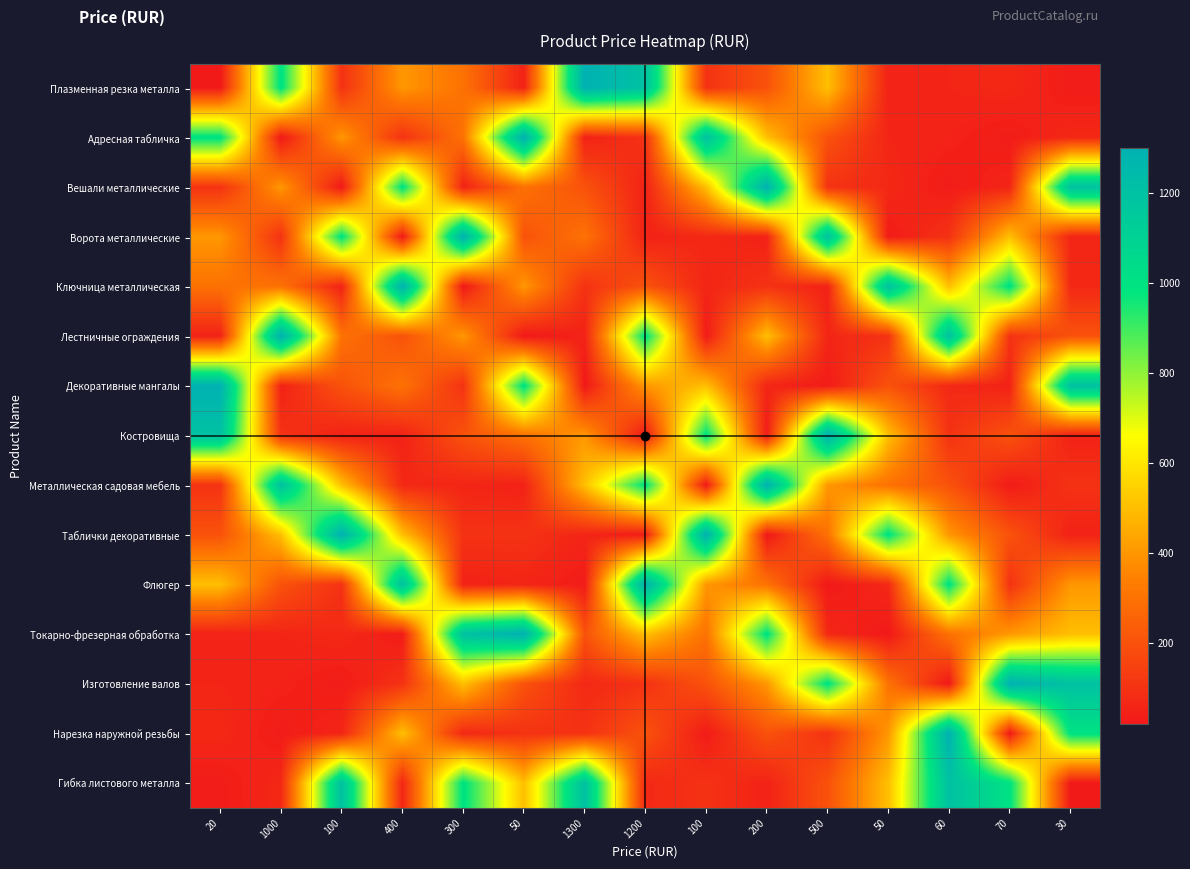

At which category is the sum across all series the highest?

60